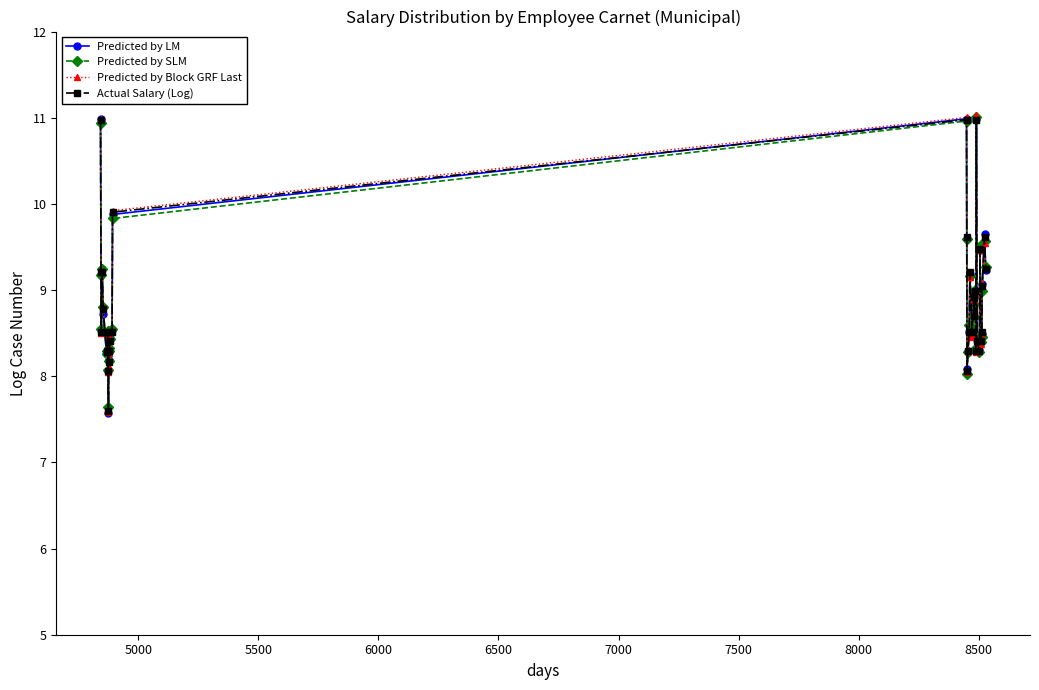

Does the chart display data point markers on the line(s)?

Yes